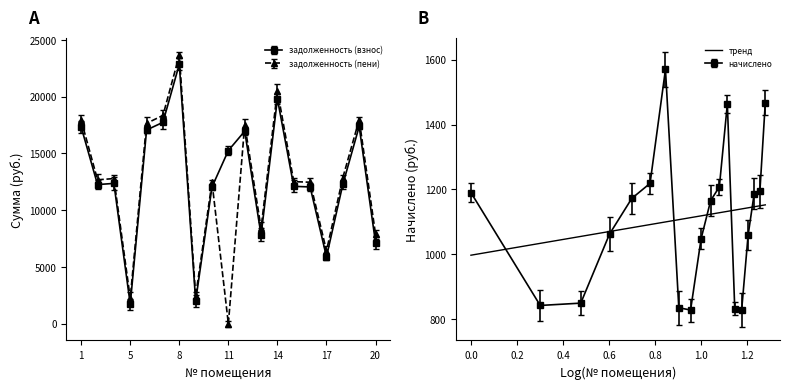

How many categories are shown in the chart?

19